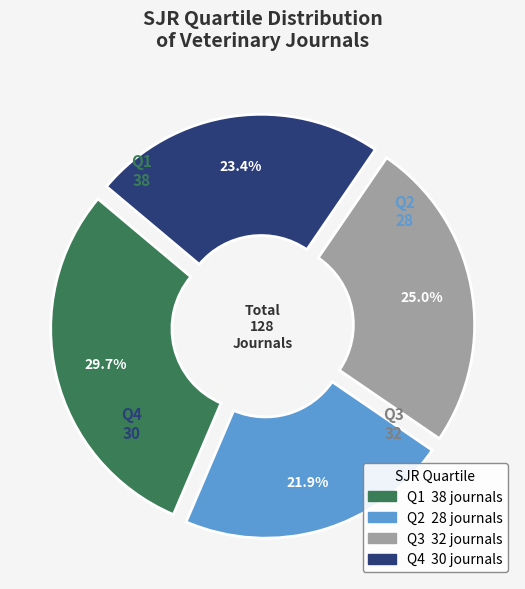

How many segments does this pie chart have?

4